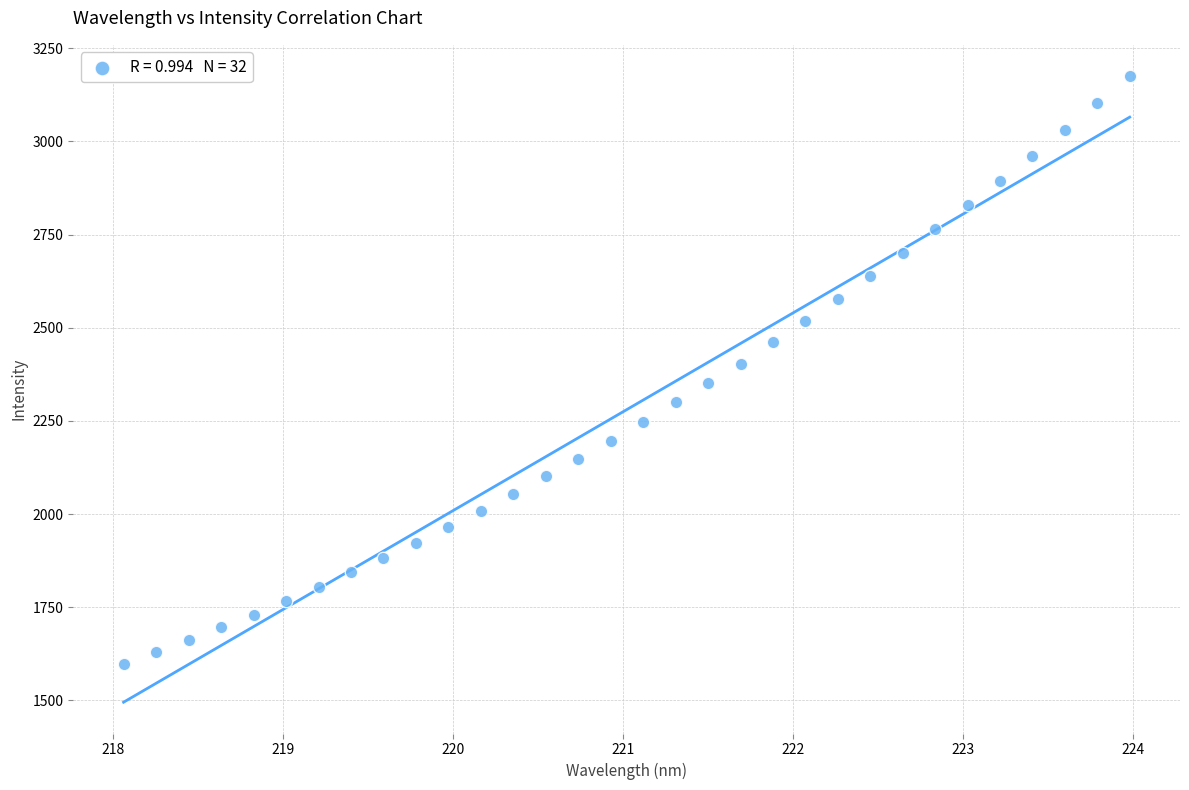

What is the range of Y values (max minus min)?

1576.5